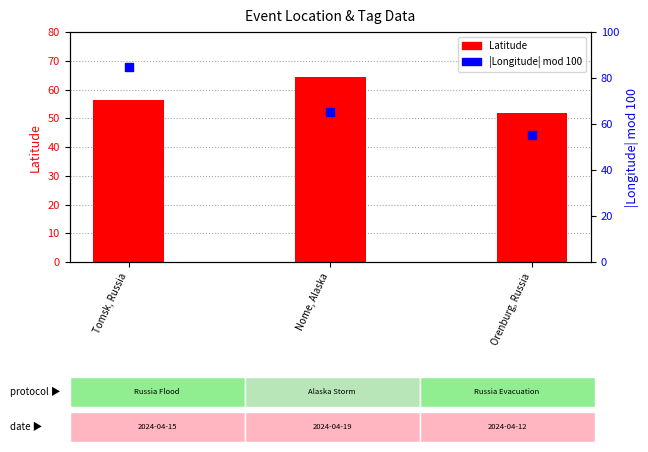

What is the total value across all series at Nome, Alaska?

129.9